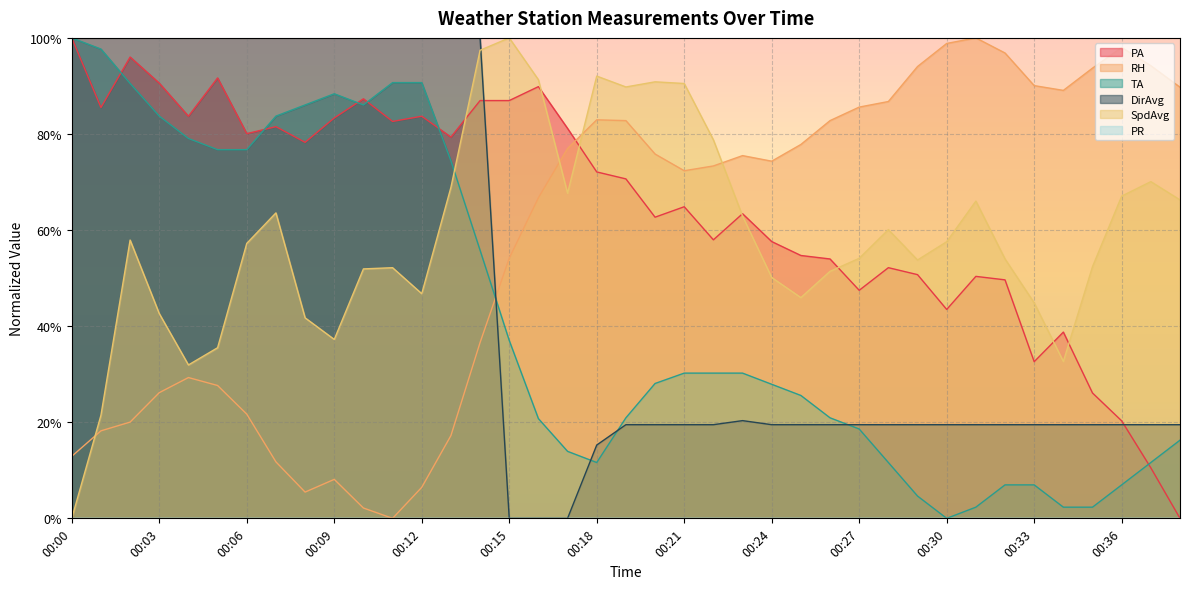

List the labels in order of DirAvg value, largest first.

00:00, 00:01, 00:02, 00:03, 00:04, 00:05, 00:06, 00:07, 00:08, 00:09, 00:10, 00:11, 00:12, 00:13, 00:14, 00:23, 00:19, 00:20, 00:21, 00:22, 00:24, 00:25, 00:26, 00:27, 00:28, 00:29, 00:30, 00:31, 00:32, 00:33, 00:34, 00:35, 00:36, 00:37, 00:38, 00:18, 00:15, 00:16, 00:17